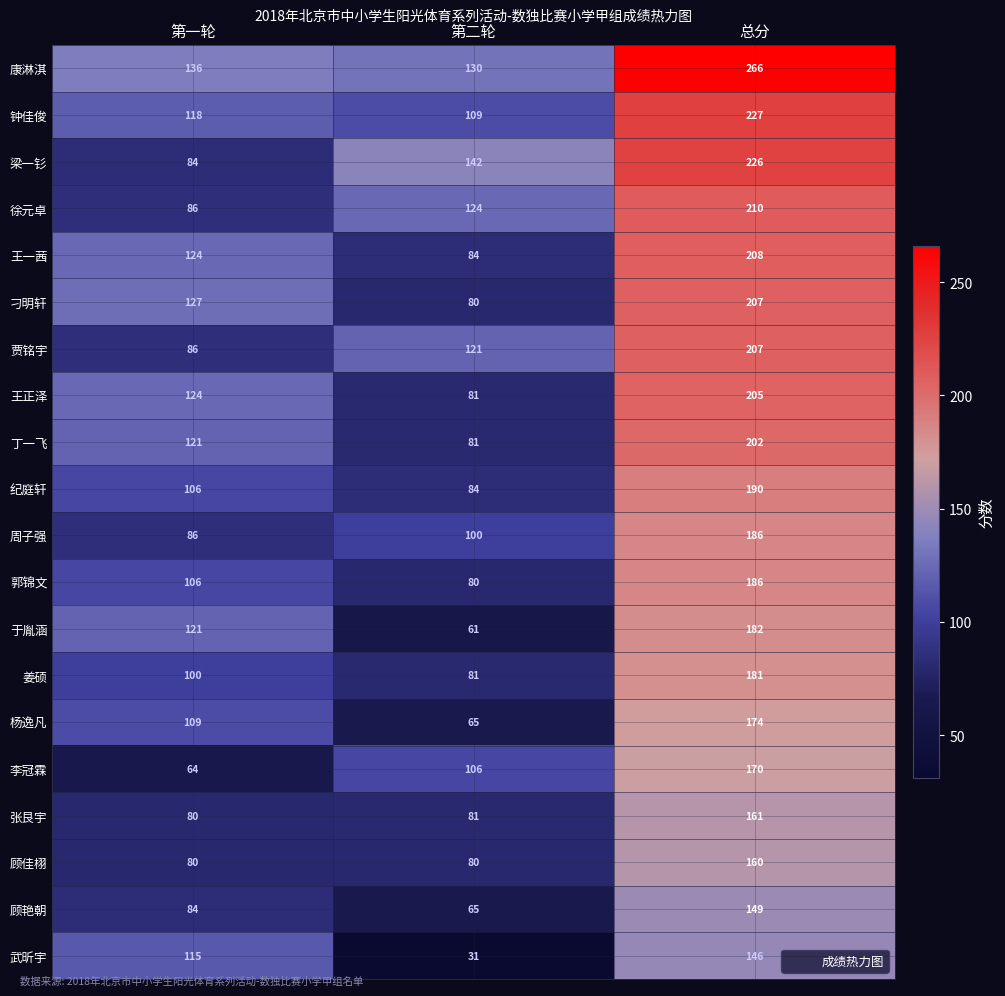

List the labels in order of 王一茜 value, smallest first.

第二轮, 第一轮, 总分